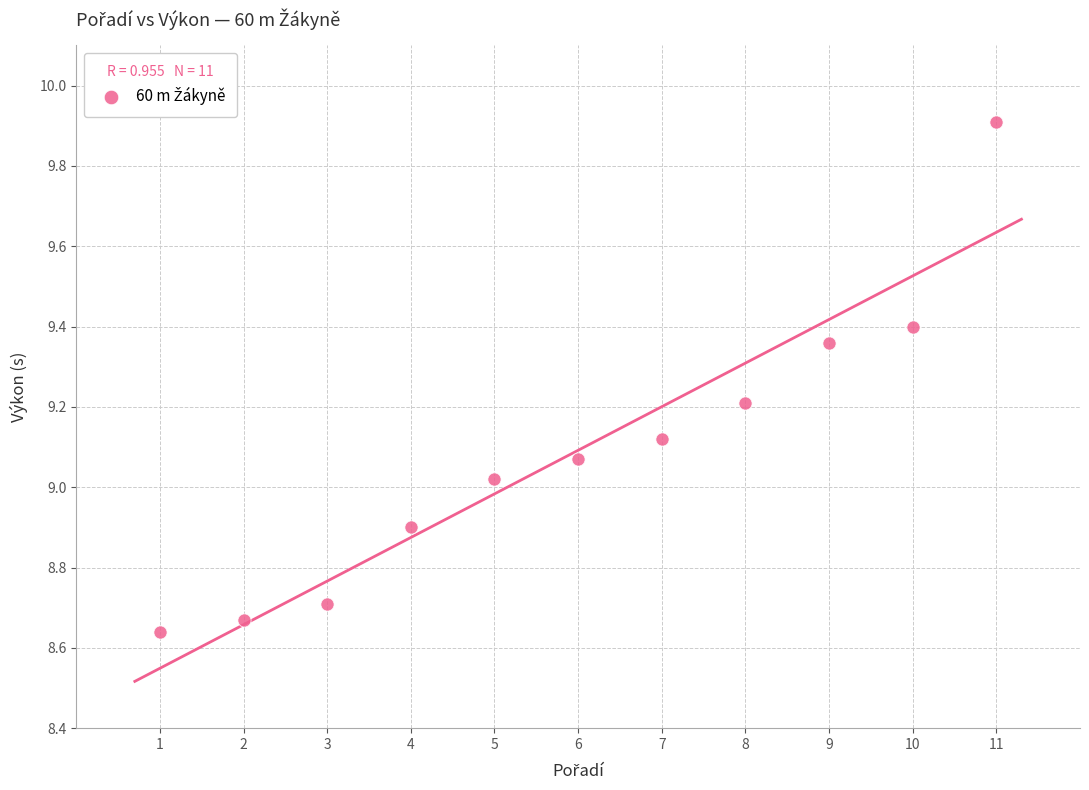

What is the average X value?

6.0